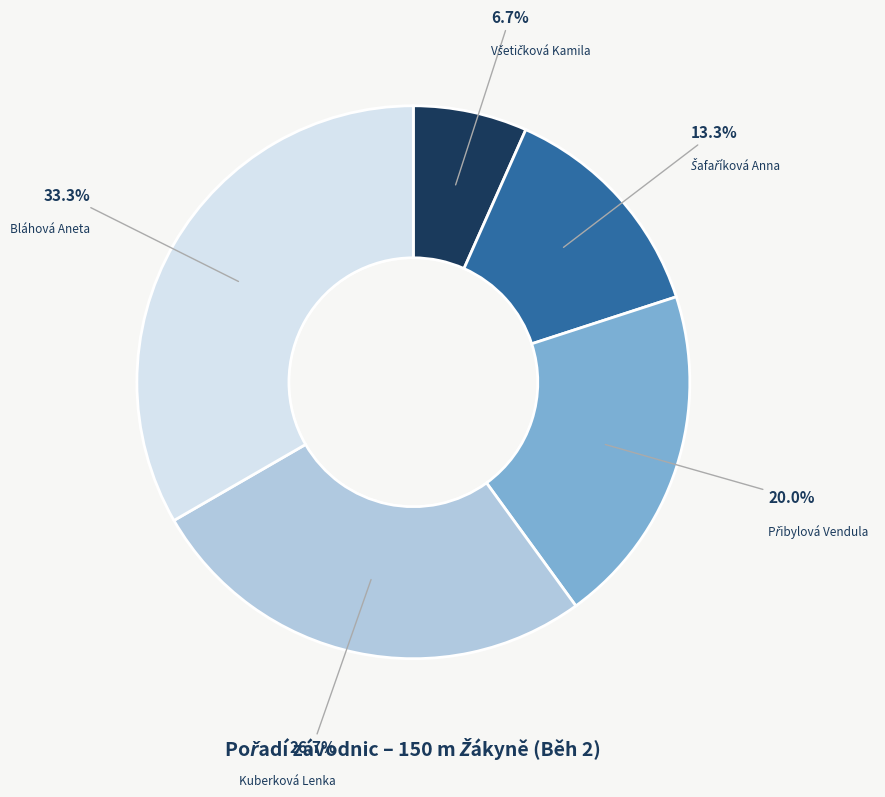

How many segments does this pie chart have?

5